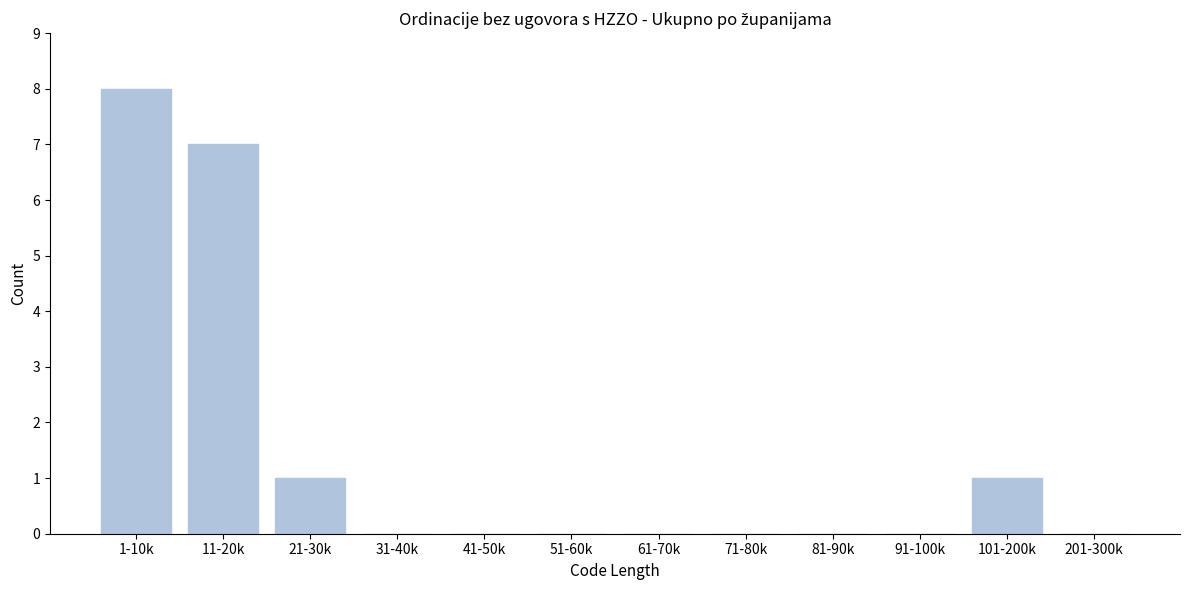

Reading left to right, transcribe all the data shown in this chart.

1-10k=8	11-20k=7	21-30k=1	31-40k=0	41-50k=0	51-60k=0	61-70k=0	71-80k=0	81-90k=0	91-100k=0	101-200k=1	201-300k=0